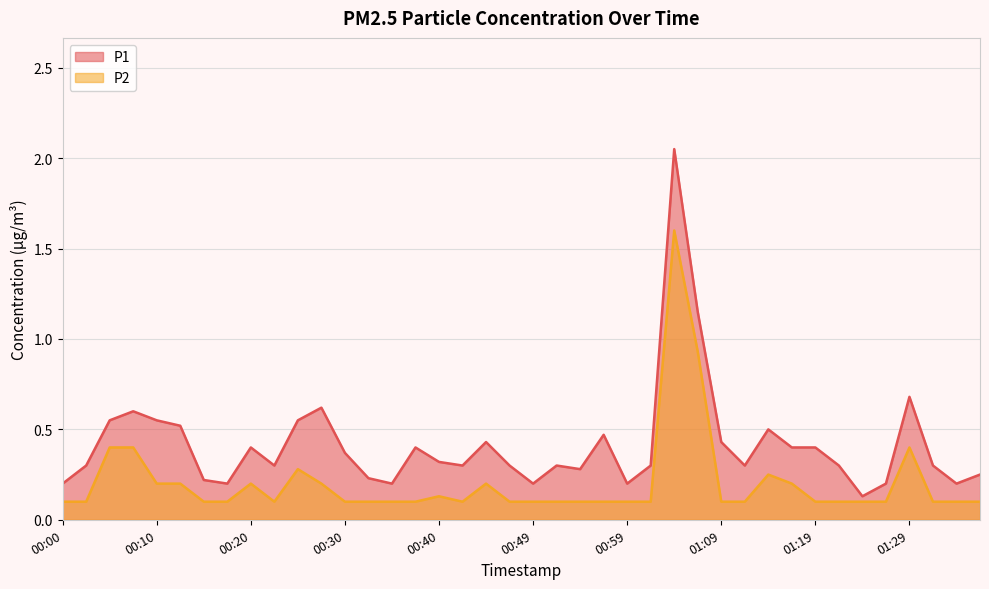

At how many categories does at least one series exceed 1?

2